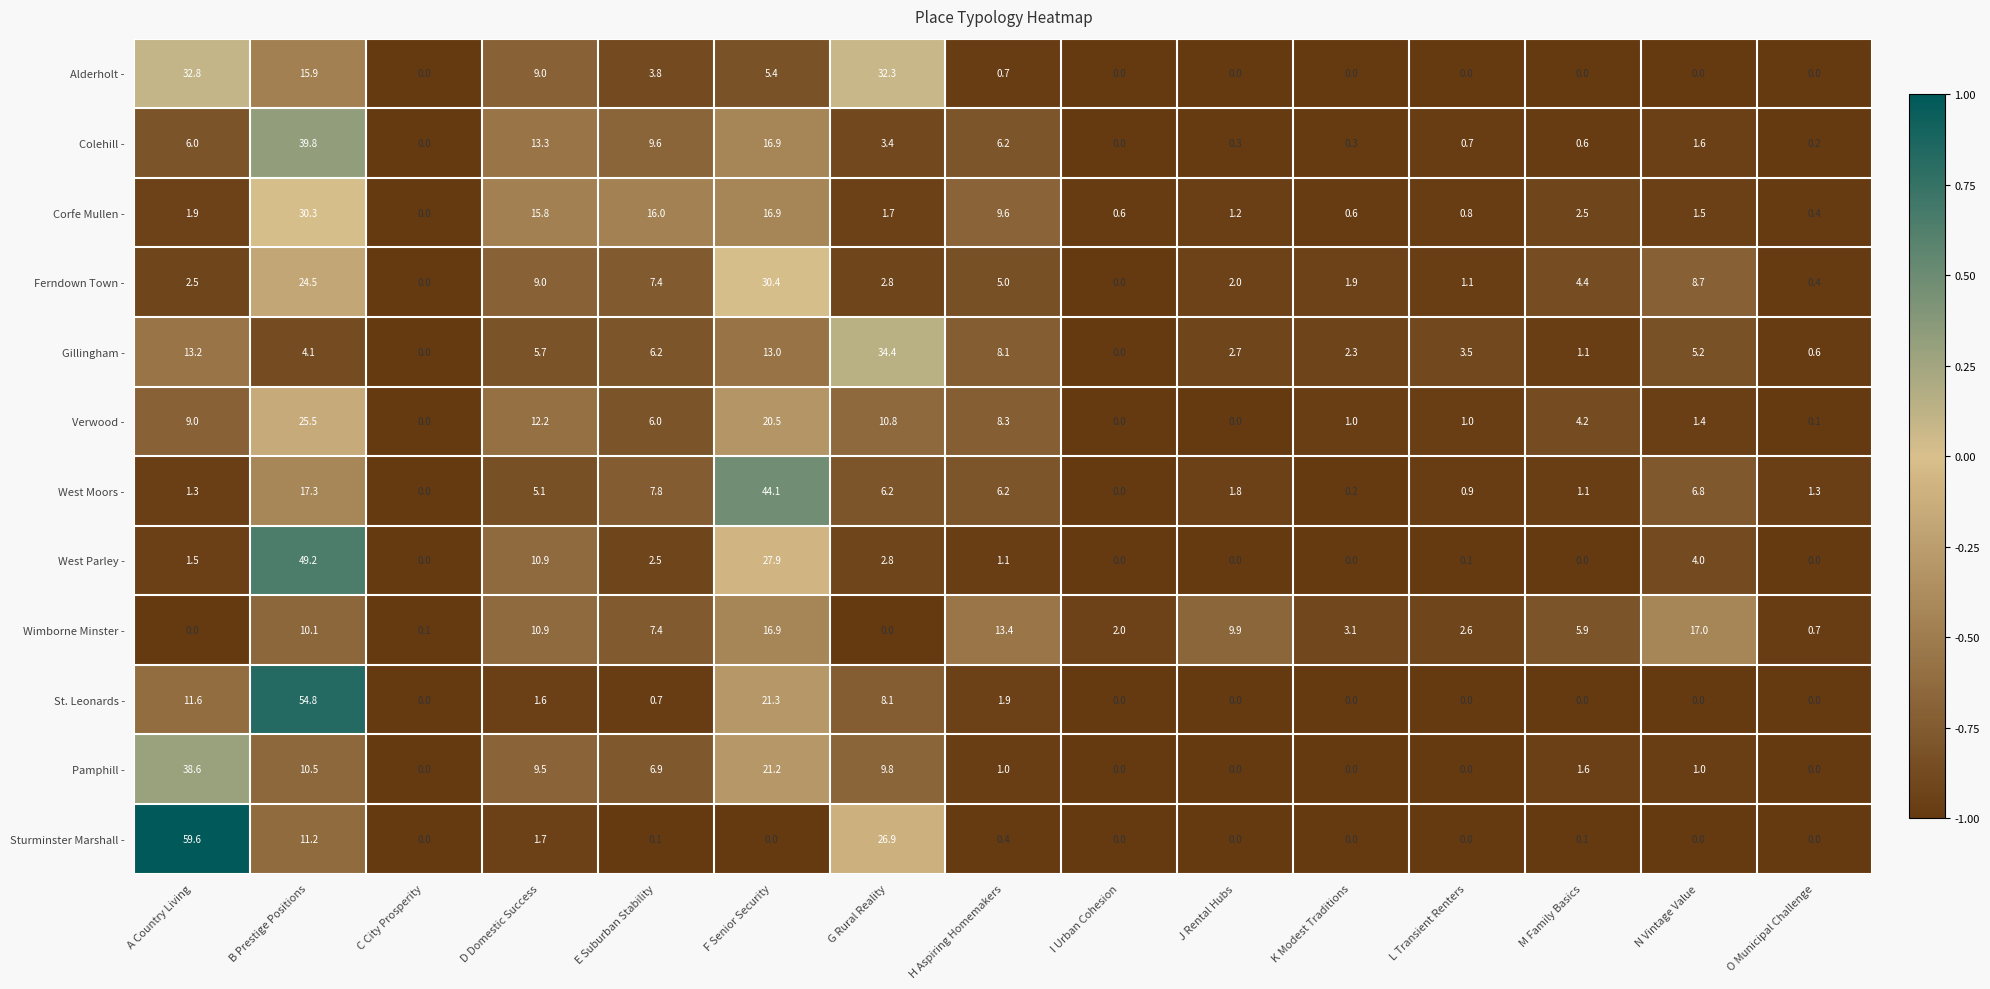

Which series has the widest spread of values?

Sturminster Marshall -